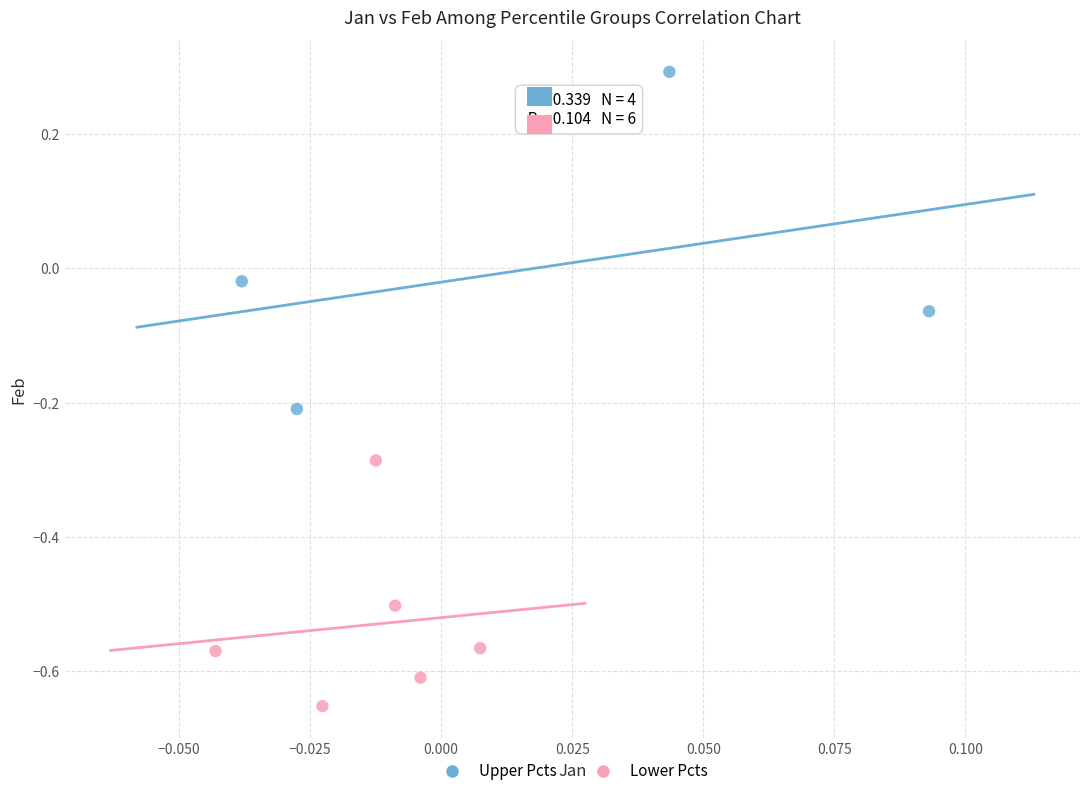

Which series has the widest spread of Y values?

Upper Pcts